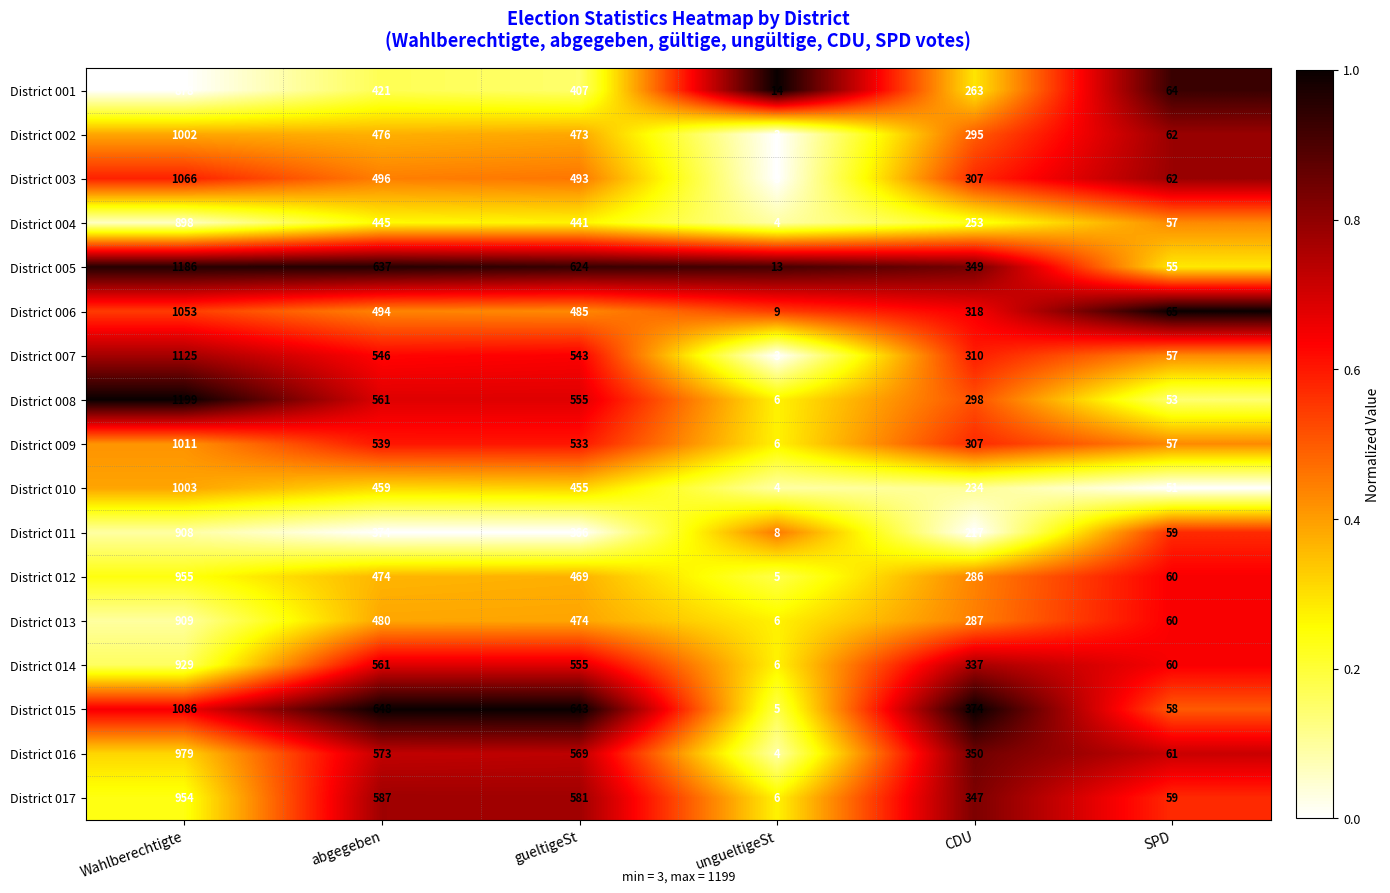

List the labels in order of District 006 value, smallest first.

ungueltigeSt, SPD, CDU, gueltigeSt, abgegeben, Wahlberechtigte